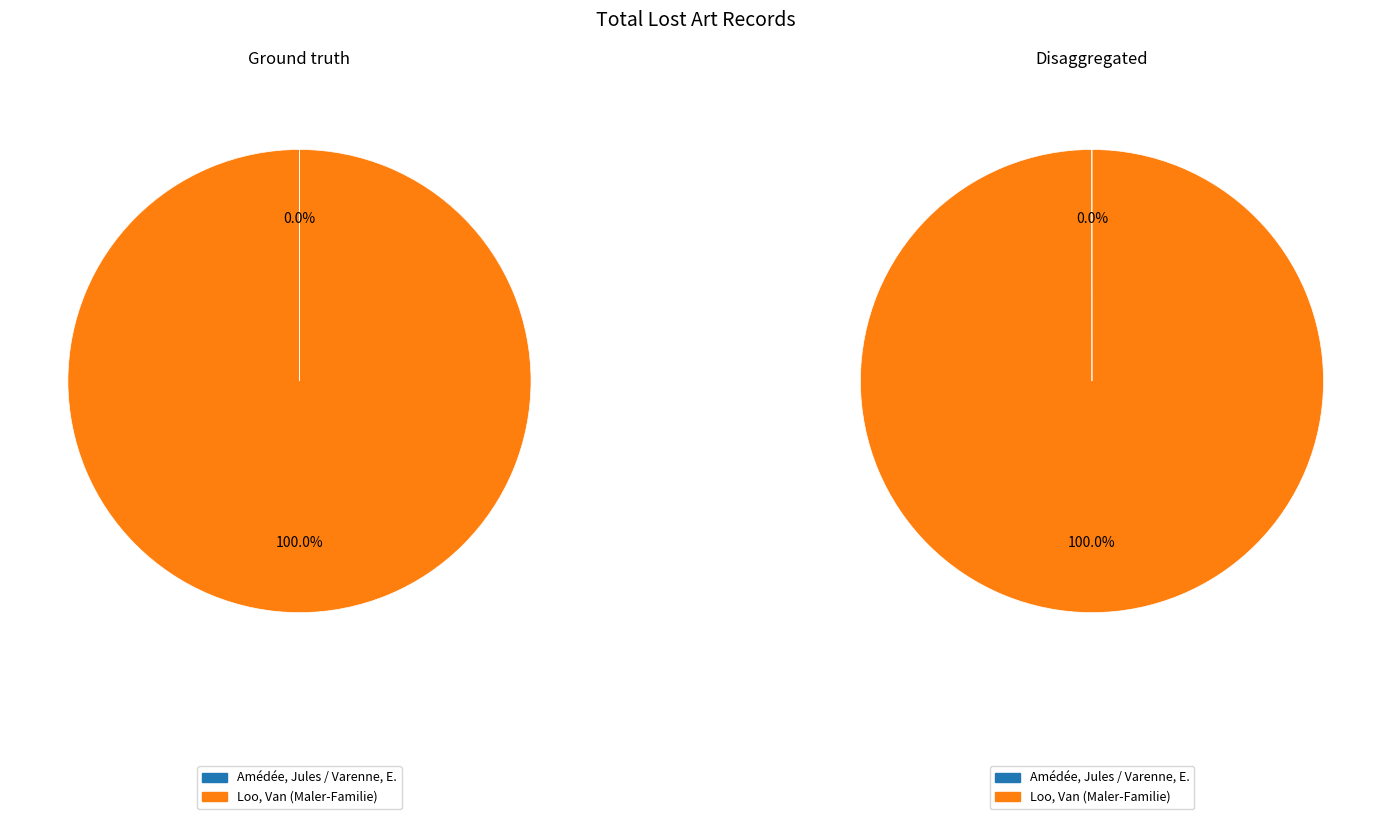

Which category has the smallest portion of the pie?

Amédée, Jules / Varenne, E.